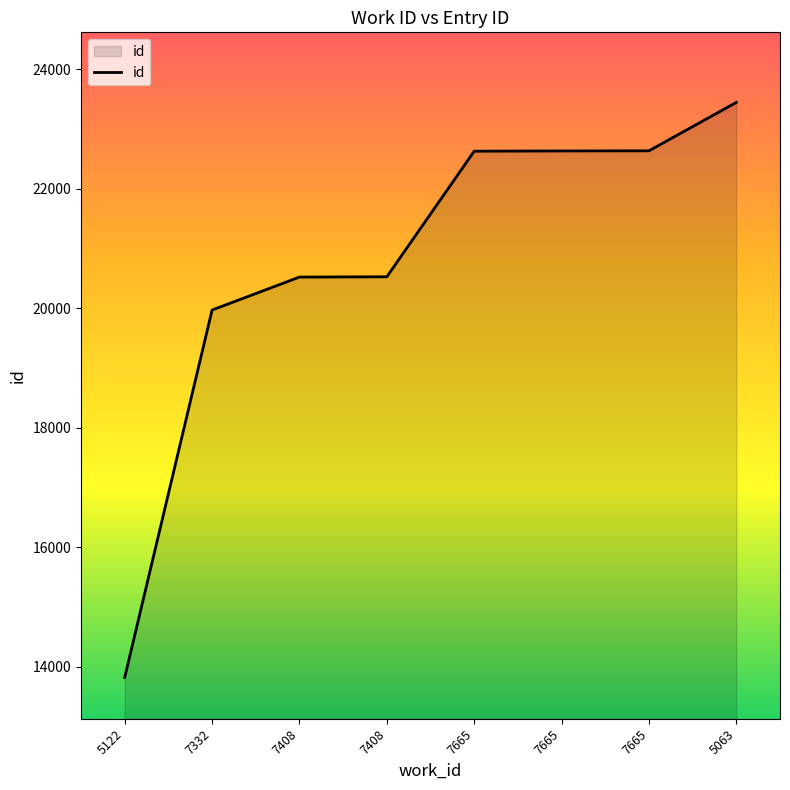

List the labels in order of value, largest first.

5063, 7665, 7665, 7665, 7408, 7408, 7332, 5122